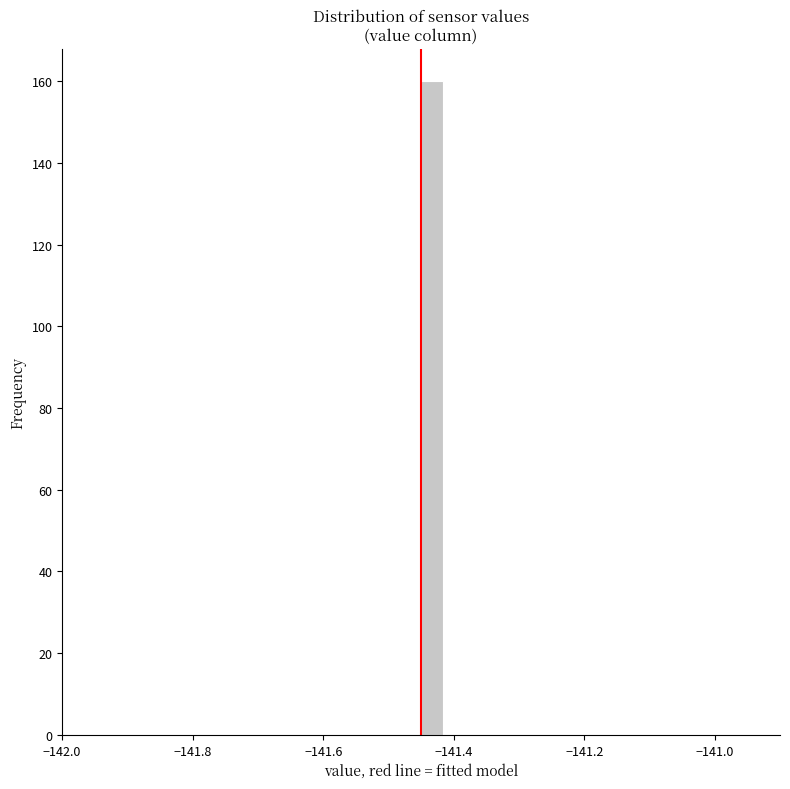

Read against the x-axis, roughly where is the centre of the tallest bar?

-141.44